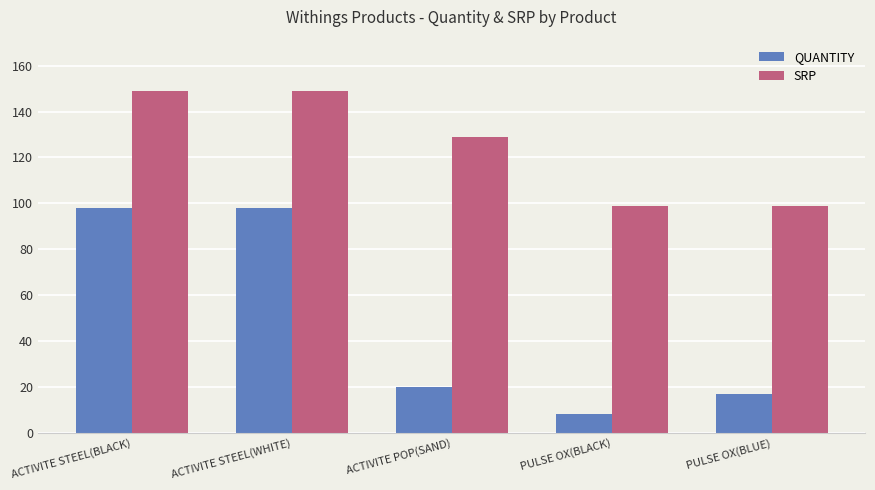

Reading right to left, list all the values displayed in this chart.

QUANTITY: PULSE OX(BLUE)=17	PULSE OX(BLACK)=8	ACTIVITE POP(SAND)=20	ACTIVITE STEEL(WHITE)=98	ACTIVITE STEEL(BLACK)=98
SRP: PULSE OX(BLUE)=99	PULSE OX(BLACK)=99	ACTIVITE POP(SAND)=129	ACTIVITE STEEL(WHITE)=149	ACTIVITE STEEL(BLACK)=149